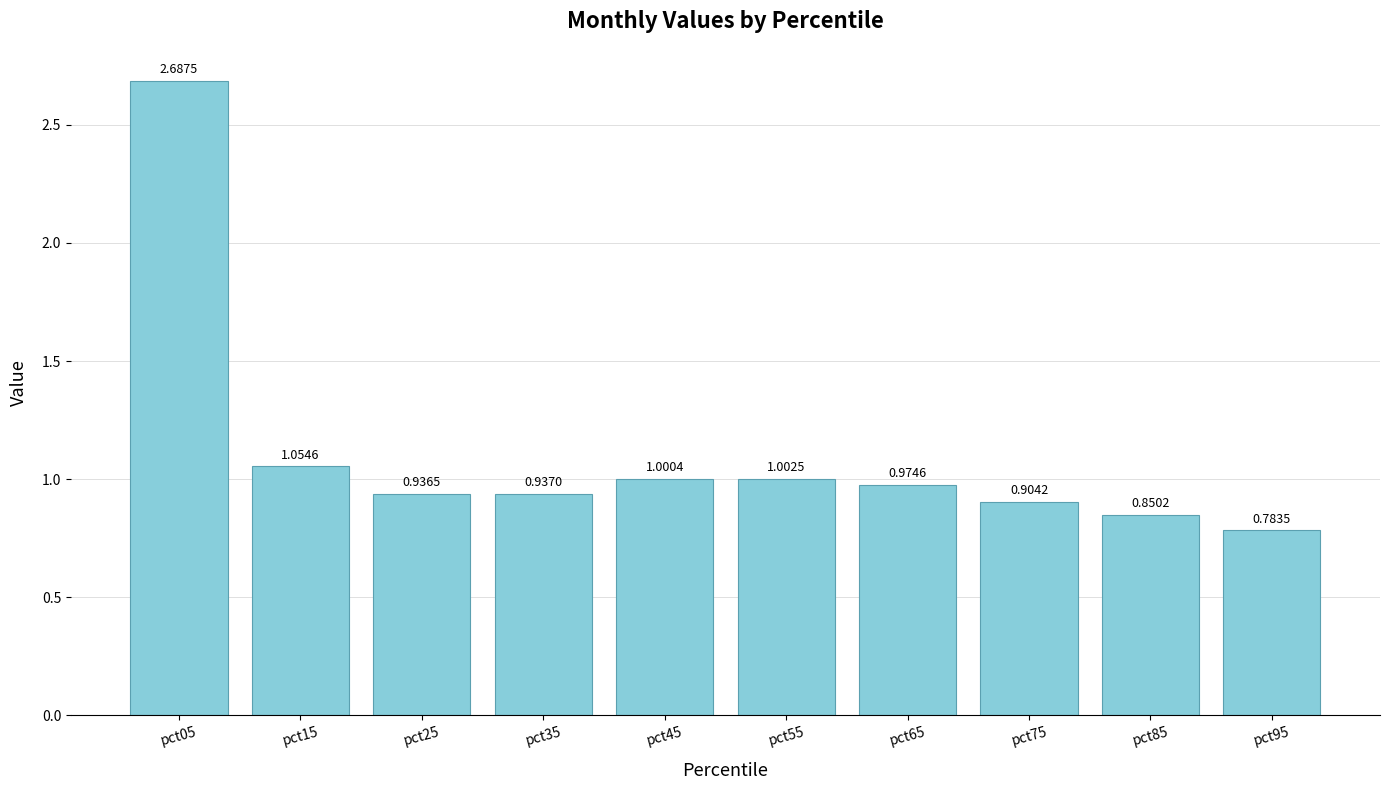

True or false: the data shows 0.9 at pct75.

True